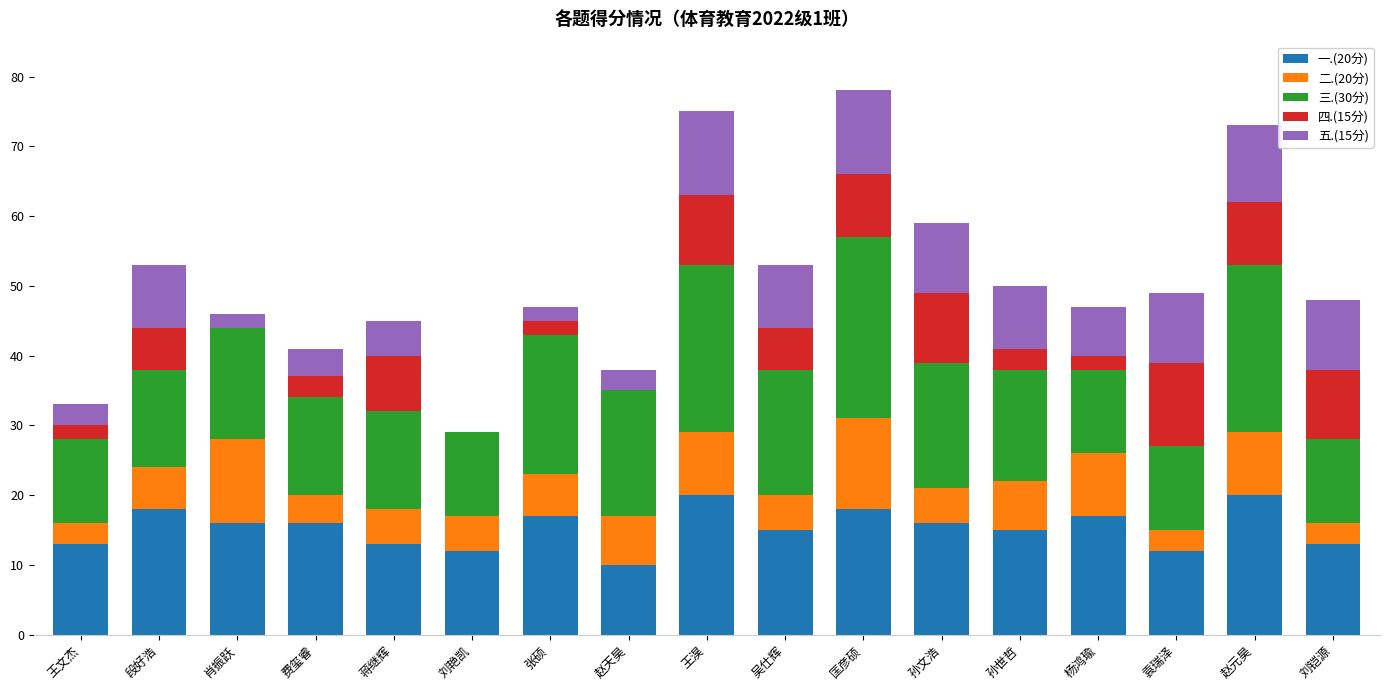

What is the total value across all series at 段好浩?

53